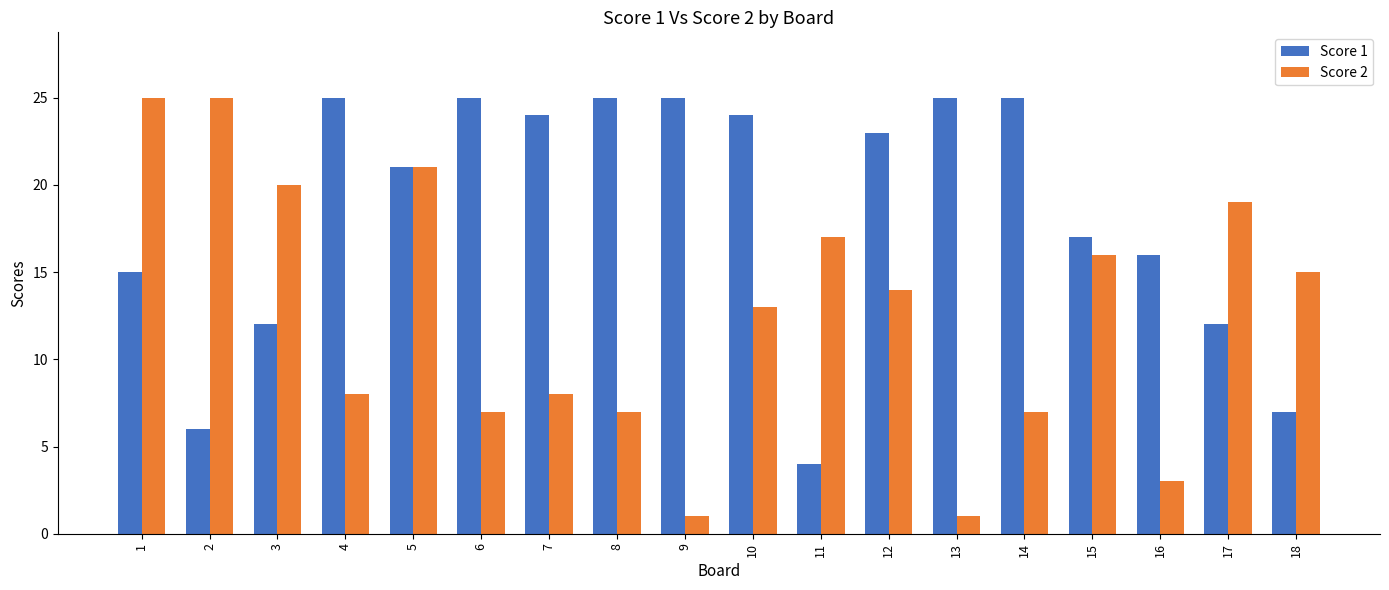

Is the value of Score 1 at 11 greater than the value of Score 2 at 3?

No